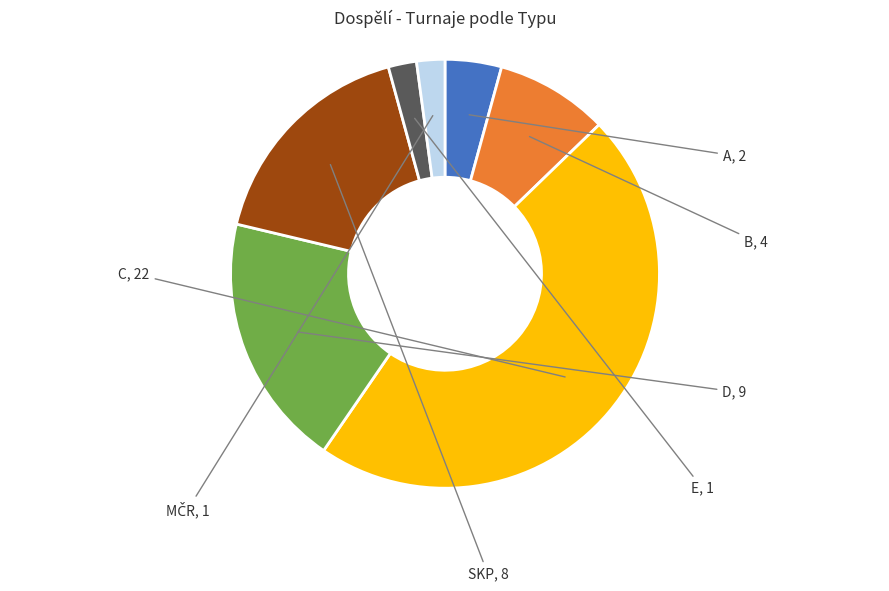

Is there a majority slice in this chart?

No